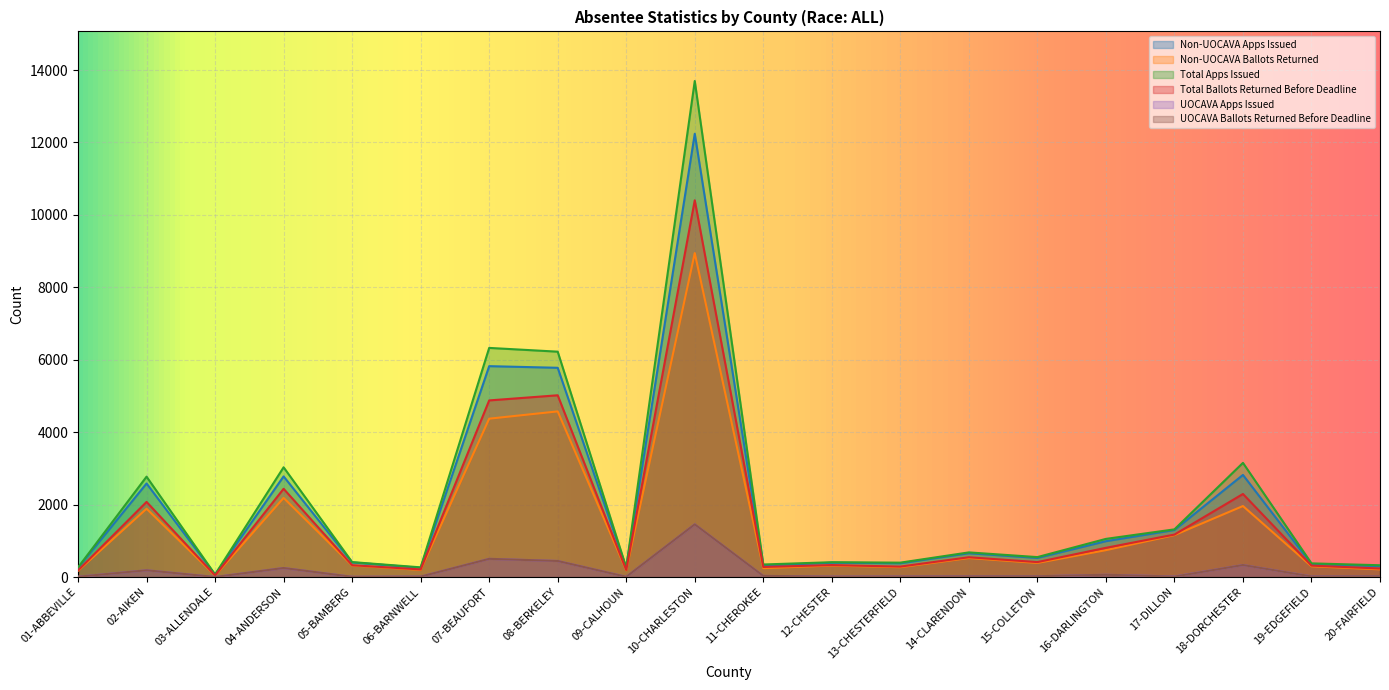

Which series has the largest total across all categories?

Total Apps Issued